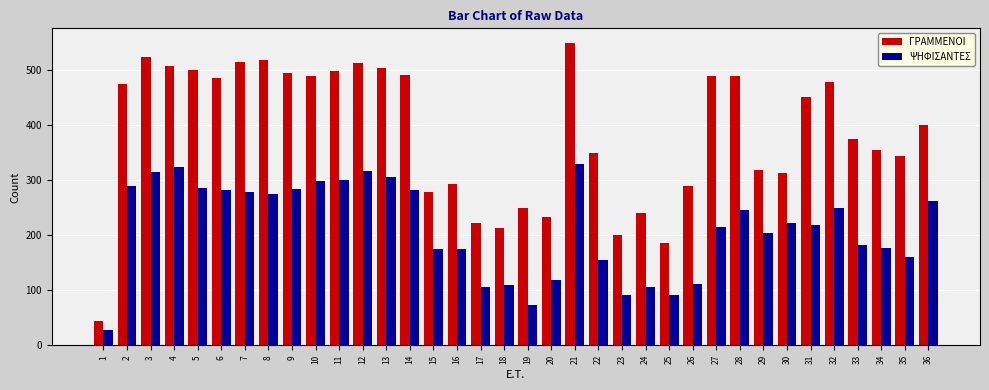

True or false: ΨΗΦΙΣΑΝΤΕΣ has a value of 286 at 5.

True